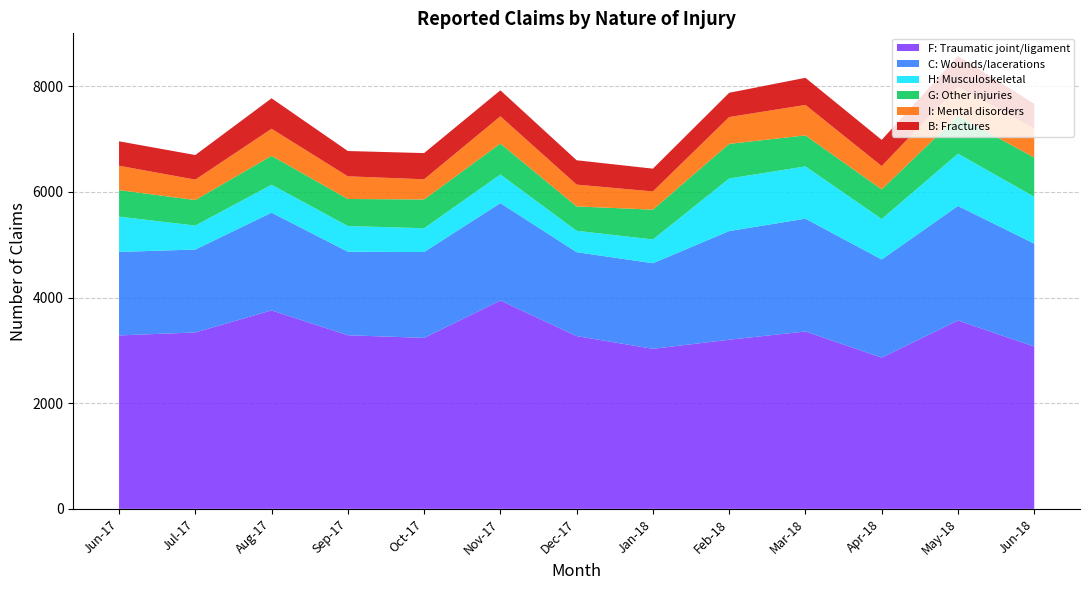

Reading left to right, transcribe all the data shown in this chart.

F: Traumatic joint/ligament: Jun-17=3282	Jul-17=3339	Aug-17=3756	Sep-17=3286	Oct-17=3236	Nov-17=3943	Dec-17=3270	Jan-18=3029	Feb-18=3201	Mar-18=3357	Apr-18=2862	May-18=3565	Jun-18=3071
C: Wounds/lacerations: Jun-17=1581	Jul-17=1569	Aug-17=1850	Sep-17=1581	Oct-17=1625	Nov-17=1844	Dec-17=1588	Jan-18=1620	Feb-18=2057	Mar-18=2135	Apr-18=1858	May-18=2168	Jun-18=1949
H: Musculoskeletal: Jun-17=668	Jul-17=454	Aug-17=529	Sep-17=486	Oct-17=450	Nov-17=542	Dec-17=405	Jan-18=450	Feb-18=995	Mar-18=990	Apr-18=766	May-18=990	Jun-18=887
G: Other injuries: Jun-17=502	Jul-17=483	Aug-17=547	Sep-17=512	Oct-17=545	Nov-17=585	Dec-17=461	Jan-18=564	Feb-18=655	Mar-18=587	Apr-18=560	May-18=713	Jun-18=743
I: Mental disorders: Jun-17=461	Jul-17=386	Aug-17=512	Sep-17=429	Oct-17=382	Nov-17=516	Dec-17=413	Jan-18=345	Feb-18=508	Mar-18=576	Apr-18=442	May-18=558	Jun-18=550
B: Fractures: Jun-17=463	Jul-17=466	Aug-17=577	Sep-17=479	Oct-17=496	Nov-17=492	Dec-17=461	Jan-18=431	Feb-18=459	Mar-18=514	Apr-18=496	May-18=578	Jun-18=466